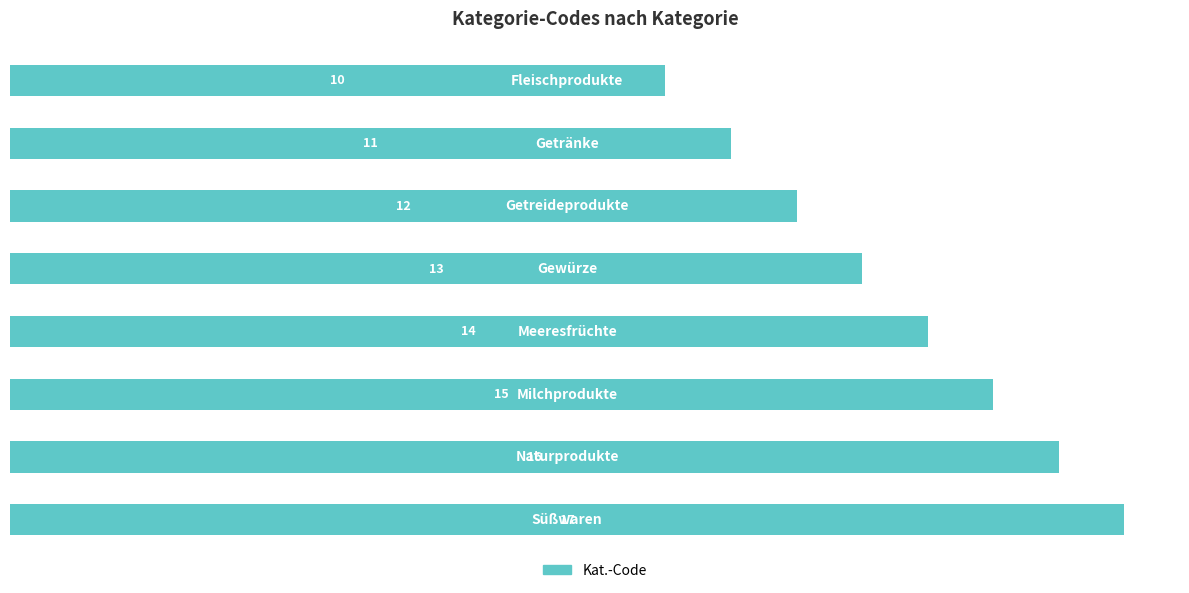

Does the chart contain any negative values?

No